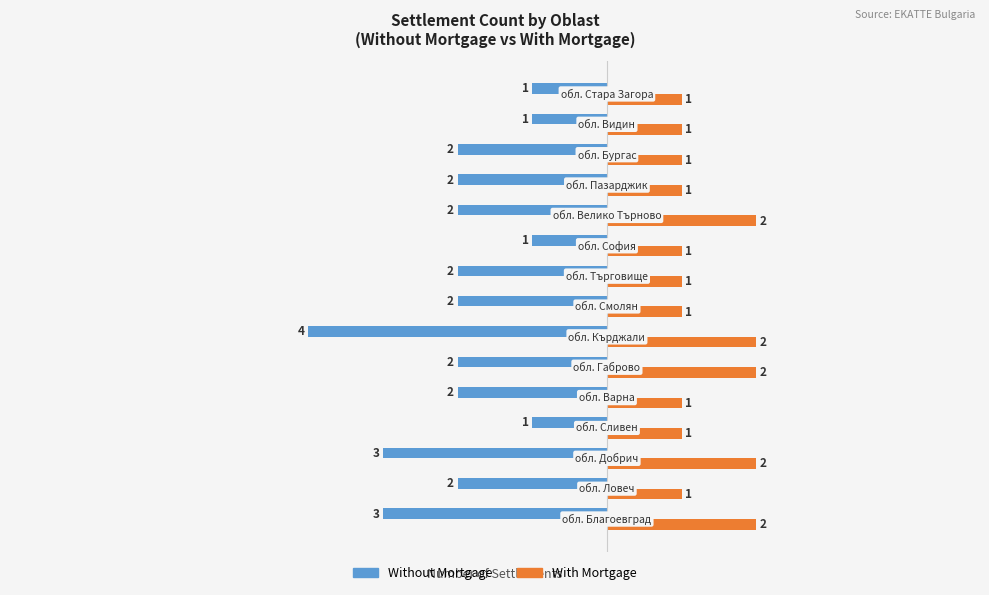

Rank the series by their average value, from lowest to highest.

Without Mortgage, With Mortgage